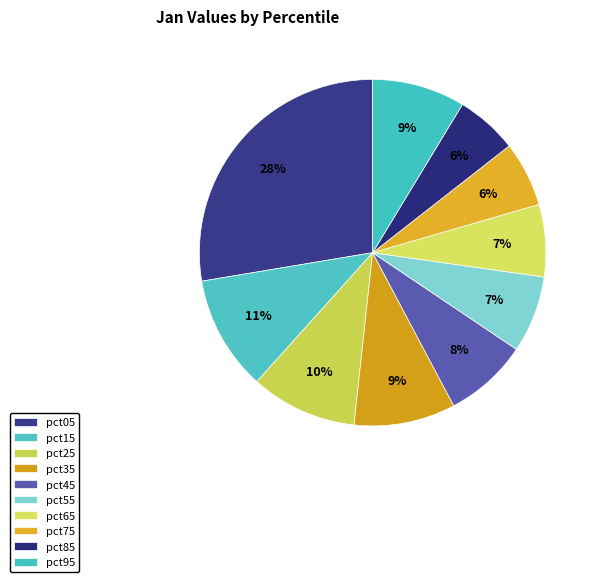

What percentage is the pct45 slice, to the nearest percent?

8%